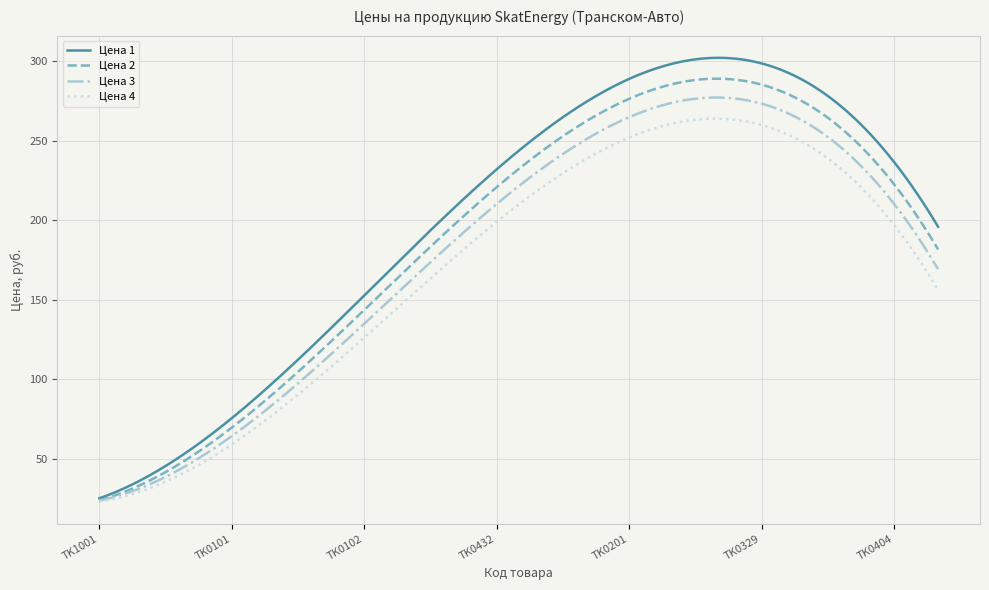

Which series has the widest spread of values?

Цена 1